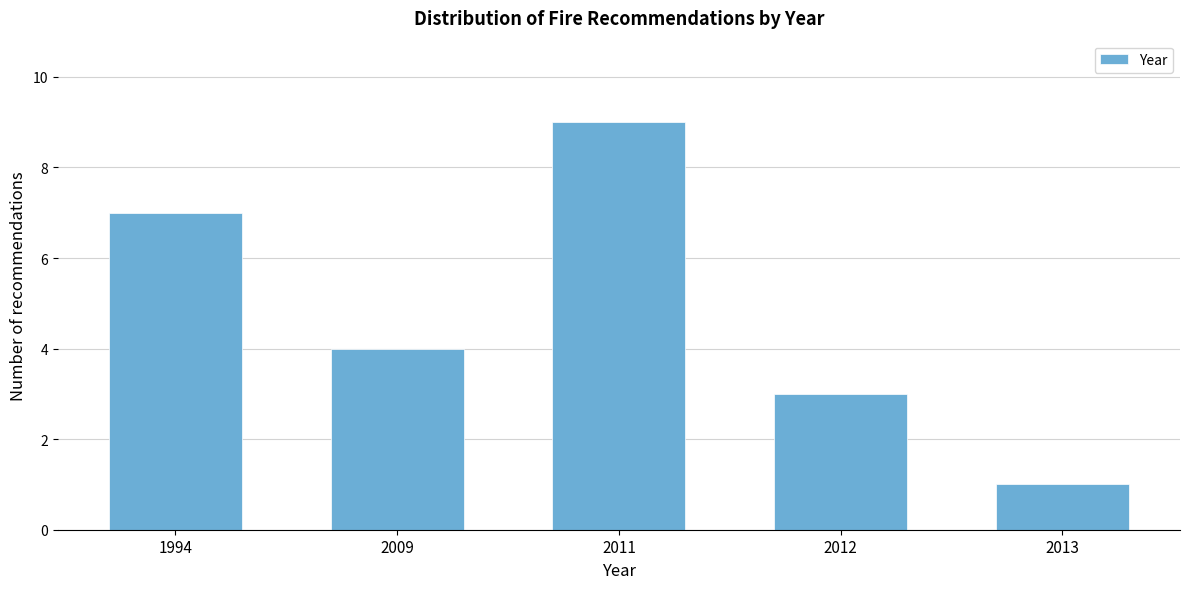

Reading left to right, transcribe all the data shown in this chart.

7	4	9	3	1